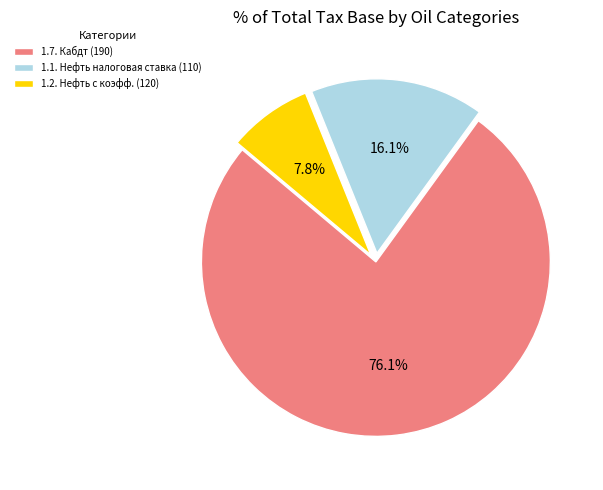

Approximately how many times larger is the value at 1.1. Нефть налоговая ставка (110) compared to 1.2. Нефть с коэфф. (120)?

2.1